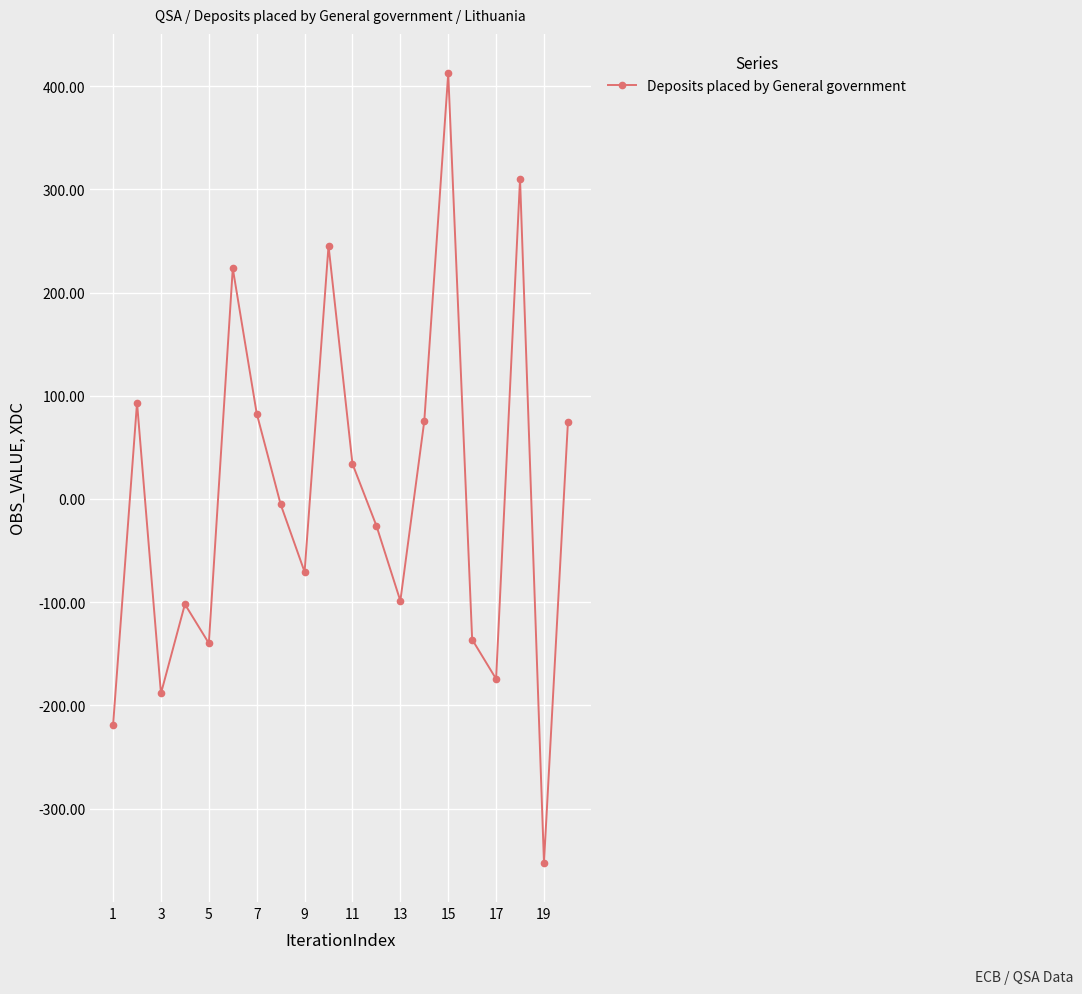

What is the sum of all values?

37.6